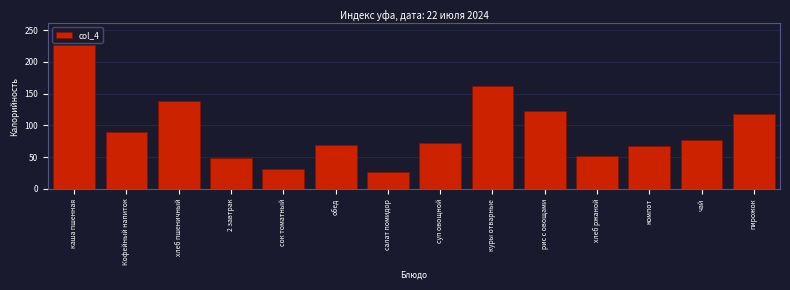

What is the difference between the values at каша пшенная and куры отварные?

65.0